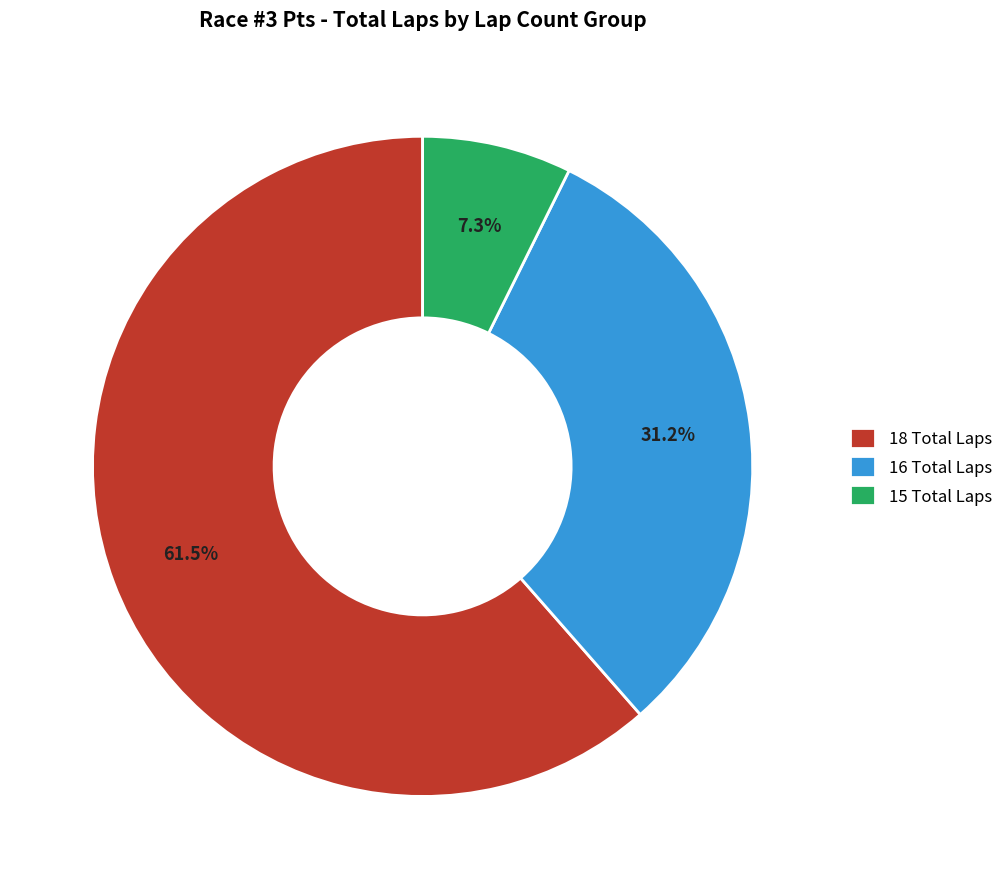

Combined, what portion of the pie is 16 Total Laps and 15 Total Laps?

38.5%